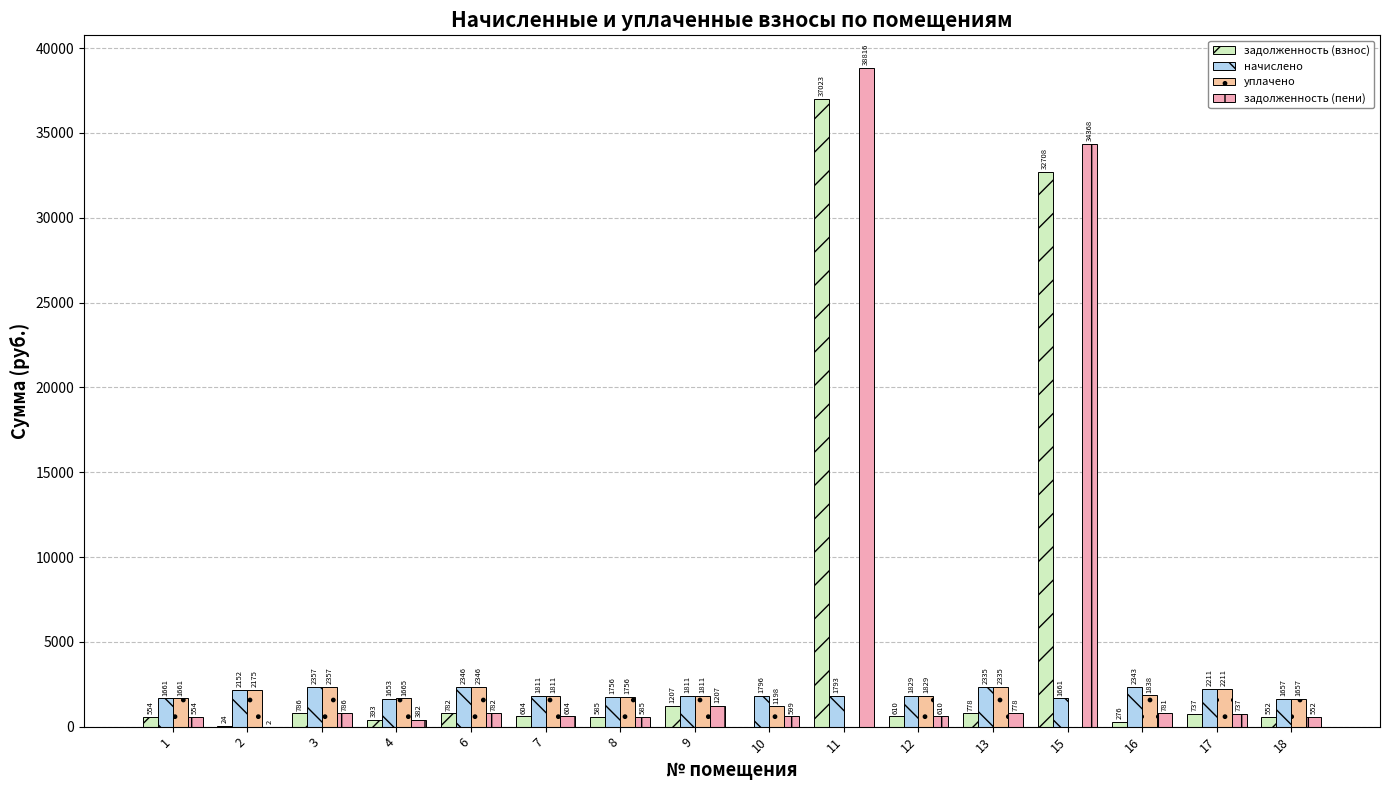

Which series has the largest total across all categories?

задолженность (пени)